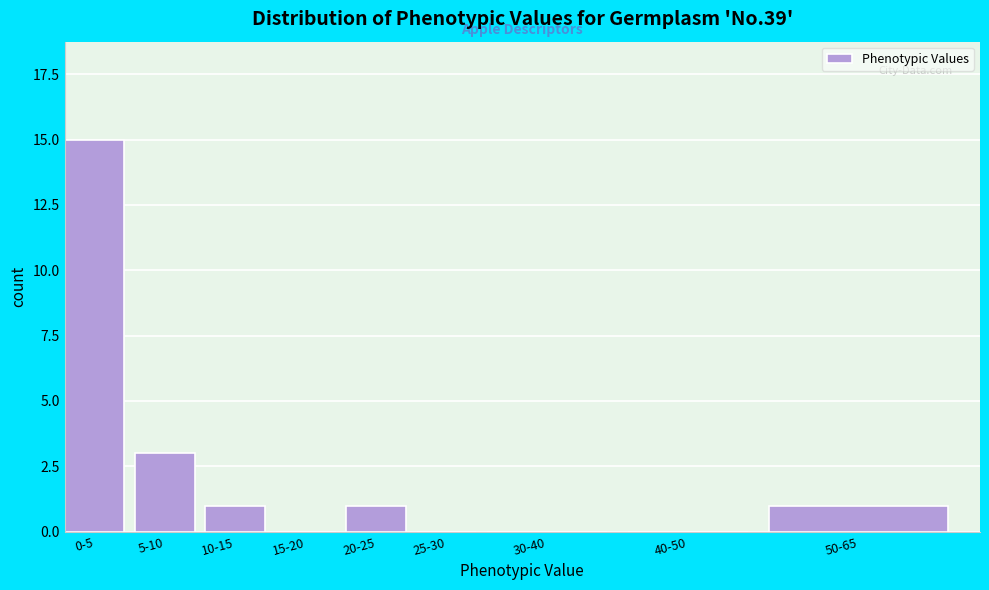

Reading right to left, what are all the values shown in this chart?

50-65=1	40-50=0	30-40=0	25-30=0	20-25=1	15-20=0	10-15=1	5-10=3	0-5=15